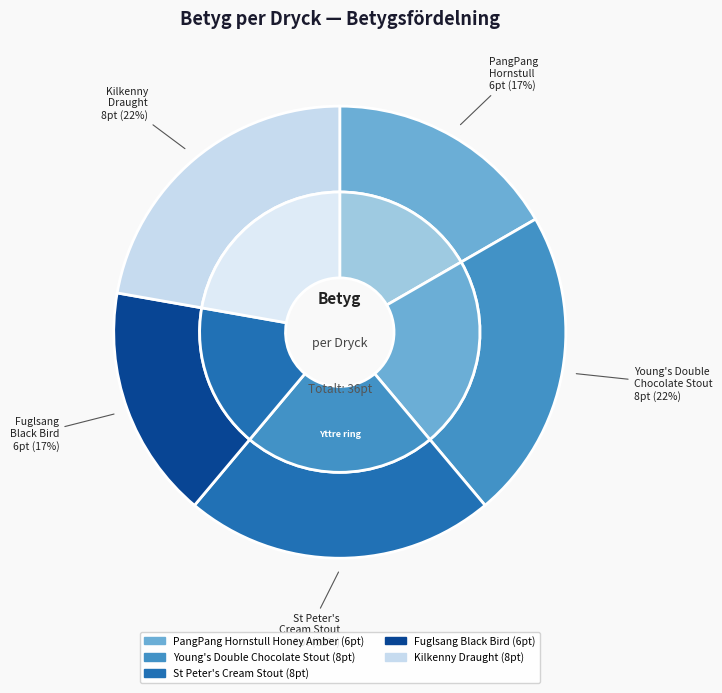

To the nearest percent, what is the difference between the largest and smallest slice percentages?

6%